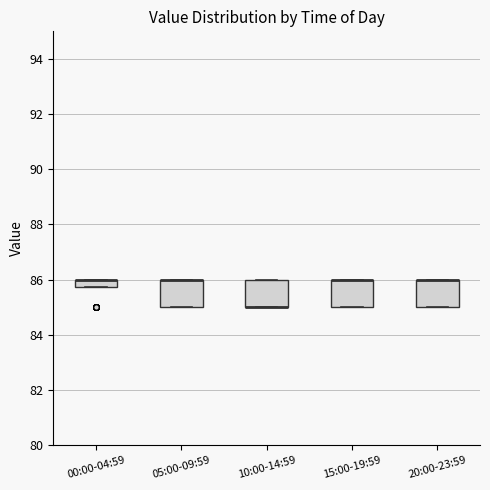

Where is the upper edge of the box for 00:00-04:59 on the y-axis? The values are not printed on the chart, so give them approximately, as read against the axis.

86.0